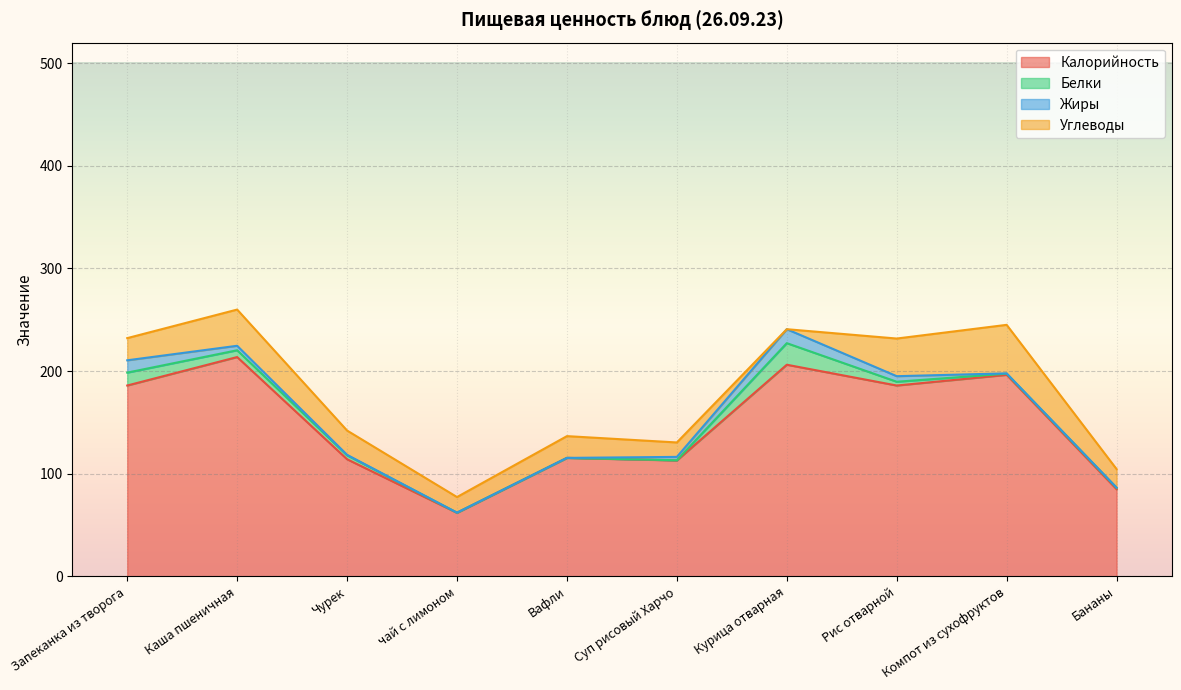

True or false: Жиры has a value of 3.3 at Суп рисовый Харчо.

True